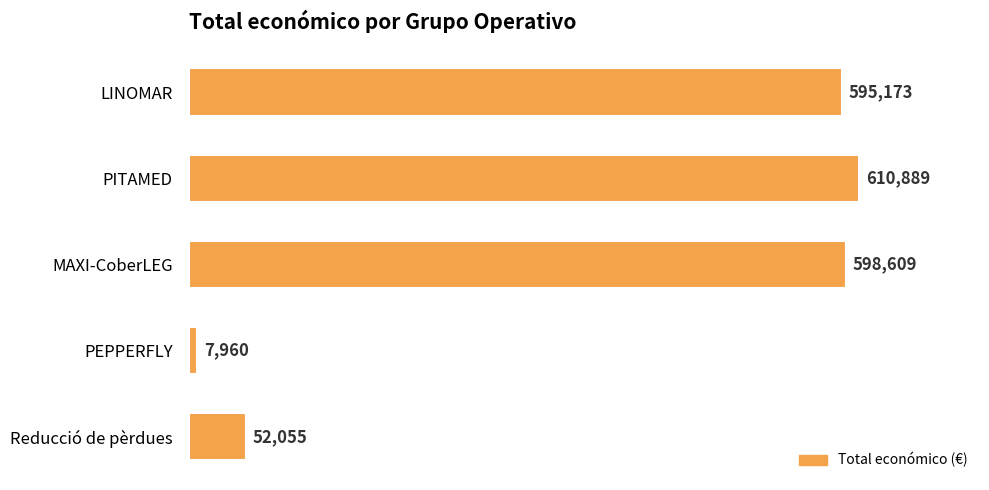

How many bars are there in total?

5